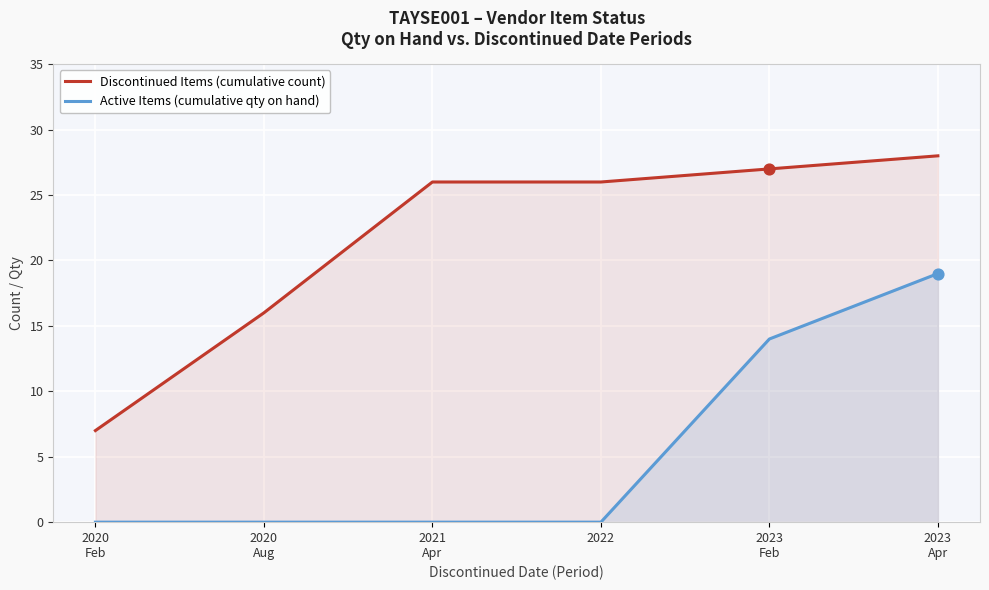

Which series has the largest total across all categories?

Discontinued Items (cumulative count)